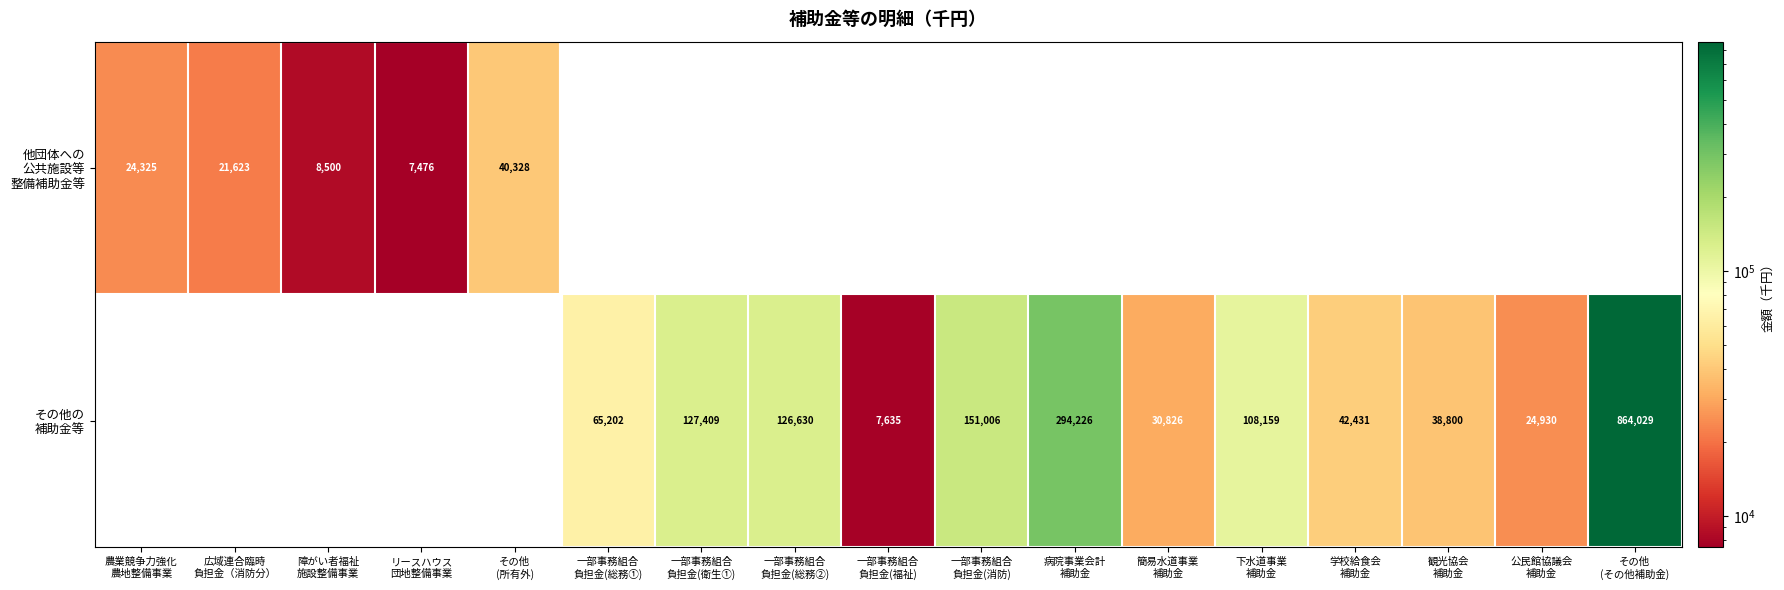

What value does the 他団体への 公共施設等 整備補助金等 series have at 広域連合臨時 負担金（消防分）?

21623